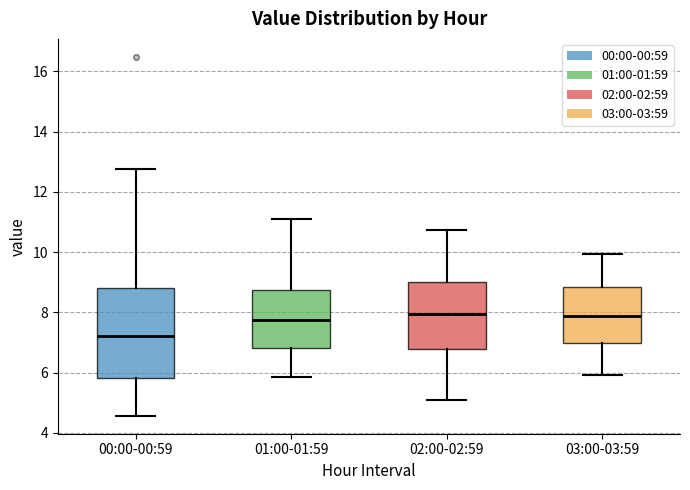

Reading left to right, transcribe this box plot: for each box, give where its median line is, the range the box spans, and where its two whiskers end, as read against the y-axis. The values are not printed on the chart, so give them approximately, as read against the axis.

00:00-00:59: median 7.2, box 5.8 to 8.8, whiskers 4.6 to 12.8
01:00-01:59: median 7.8, box 6.8 to 8.8, whiskers 5.8 to 11.2
02:00-02:59: median 8.0, box 6.8 to 9.0, whiskers 5.2 to 10.8
03:00-03:59: median 7.8, box 7.0 to 8.8, whiskers 6.0 to 10.0